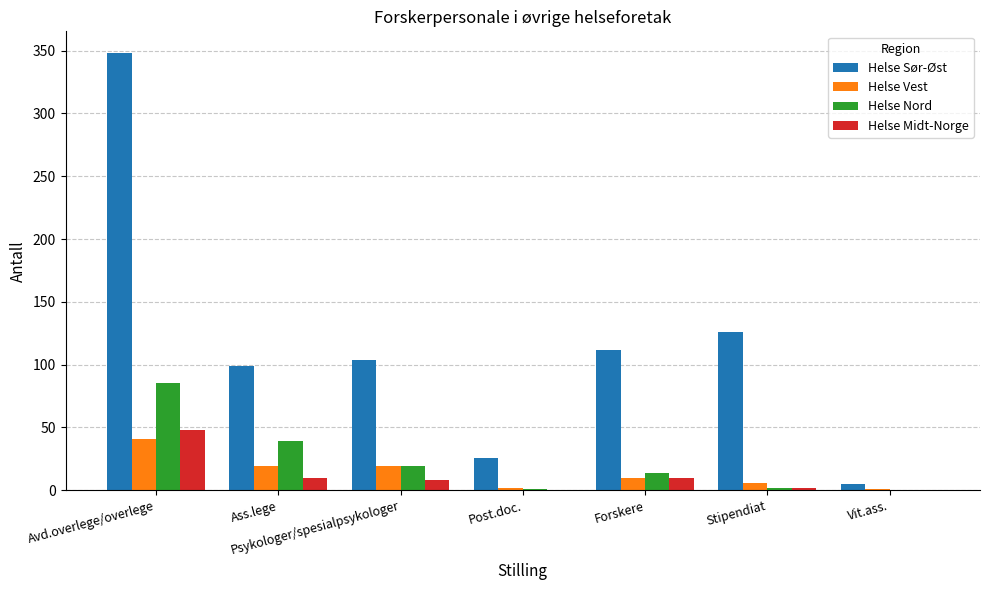

What is the total value across all series at Psykologer/spesialpsykologer?

150